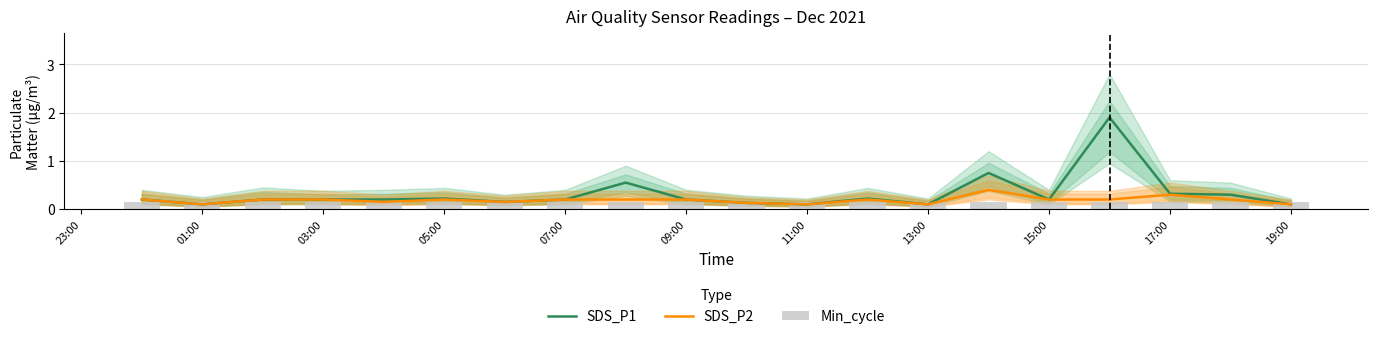

What is the highest value of the SDS_P2 series?

0.4